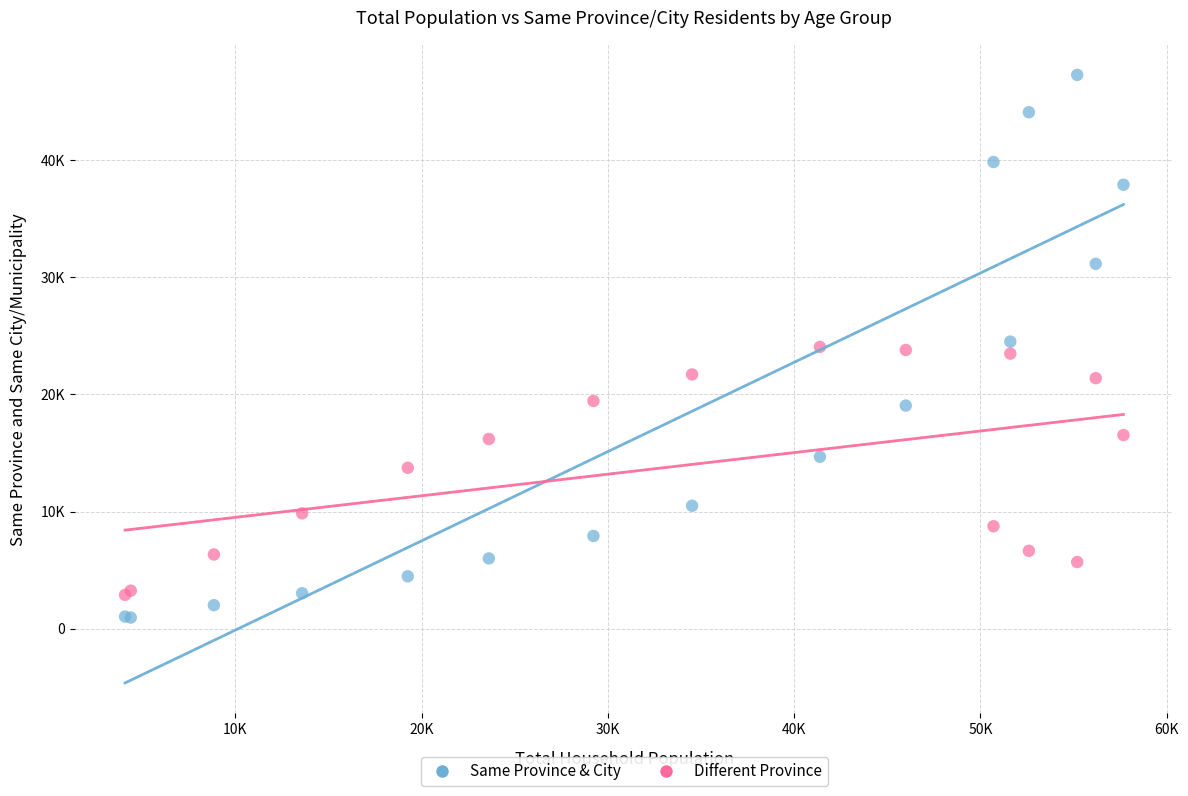

Which series contains the lowest Y value?

Same Province & City